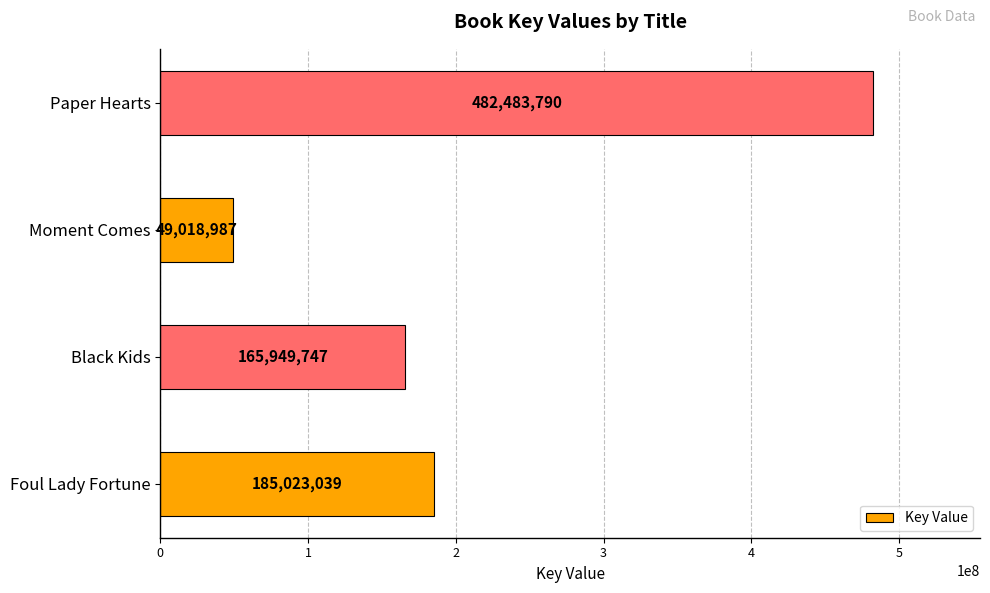

How many data points does each series have?

4